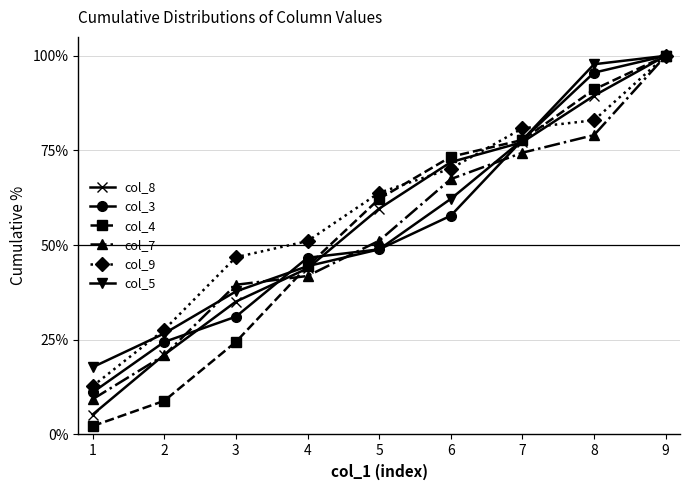

Reading left to right, transcribe all the data shown in this chart.

col_8: 5.3	21.1	35.1	43.9	59.6	71.9	77.2	89.5	100.0
col_3: 11.1	24.4	31.1	46.7	48.9	57.8	77.8	95.6	100.0
col_4: 2.2	8.9	24.4	44.4	62.2	73.3	77.8	91.1	100.0
col_7: 9.3	20.9	39.5	41.9	51.2	67.4	74.4	79.1	100.0
col_9: 12.8	27.7	46.8	51.1	63.8	70.2	80.9	83.0	100.0
col_5: 17.8	26.7	37.8	44.4	48.9	62.2	77.8	97.8	100.0